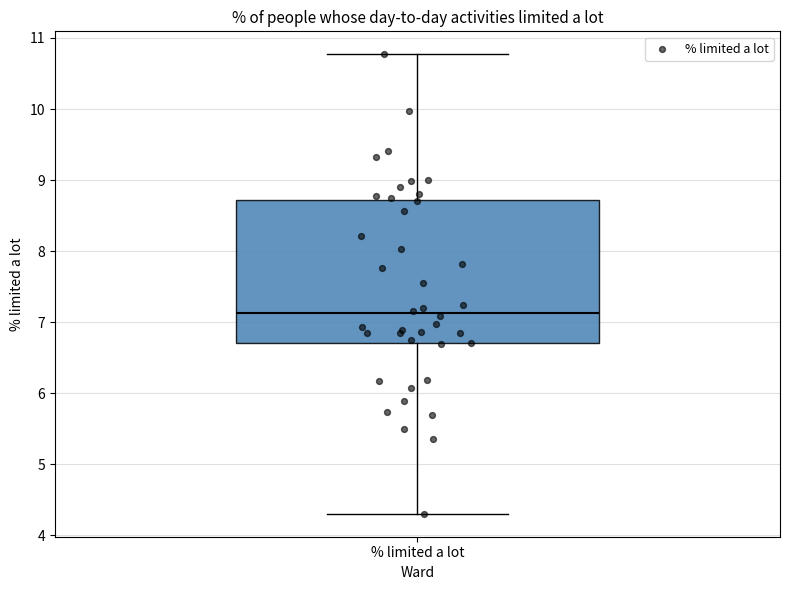

Read this box plot against the y-axis: the position of the median line, the range covered by the box, and the ends of both whiskers. The values are not printed on the chart, so give them approximately, as read against the axis.

median 7.1, box 6.7 to 8.7, whiskers 4.3 to 10.8